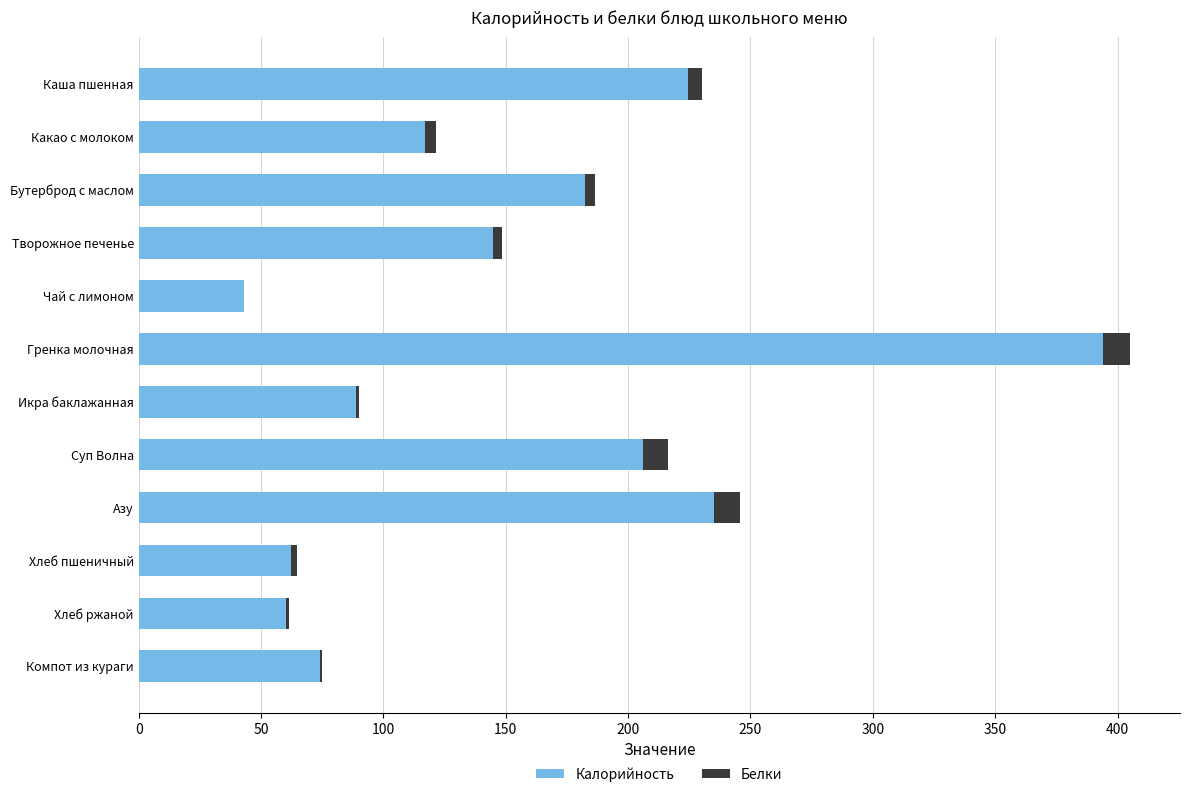

At which category is the sum across all series the highest?

Гренка молочная